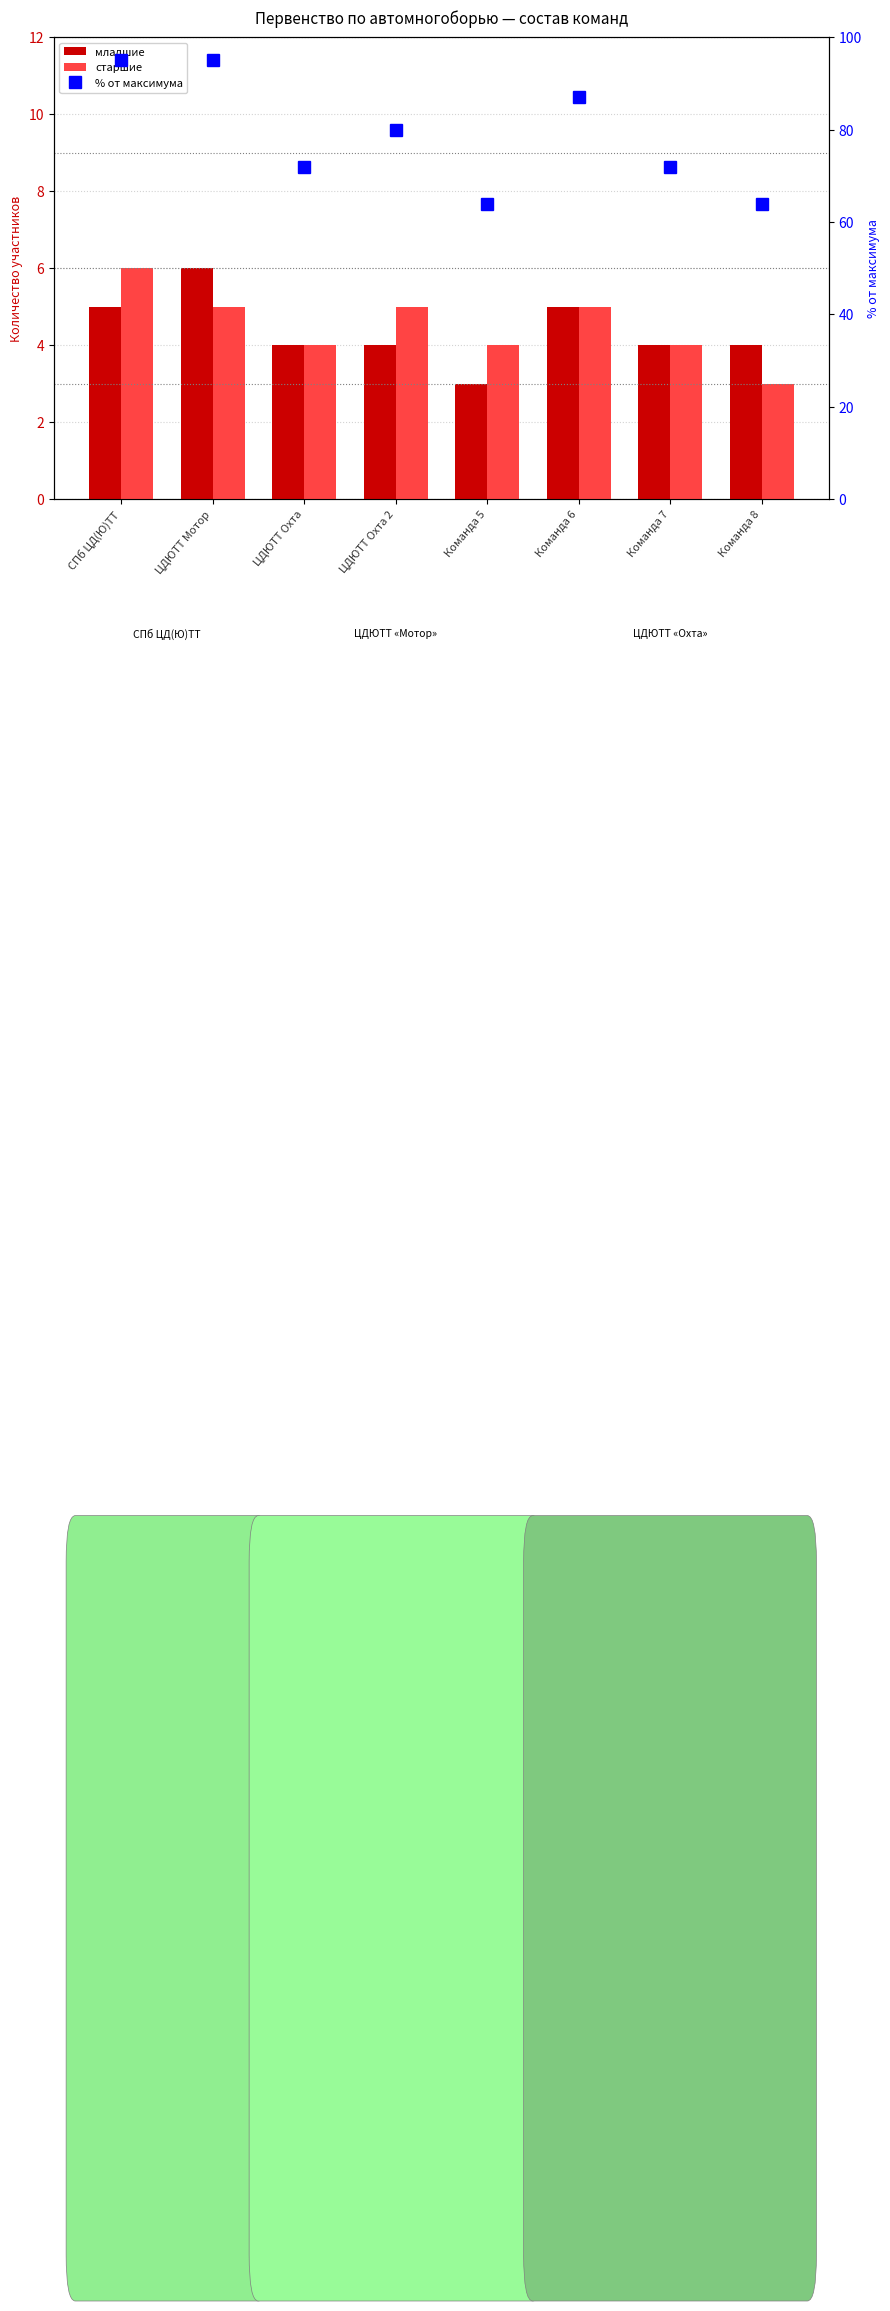

At Команда 5, list the series in order from largest to smallest.

процент от макс., старшие, младшие